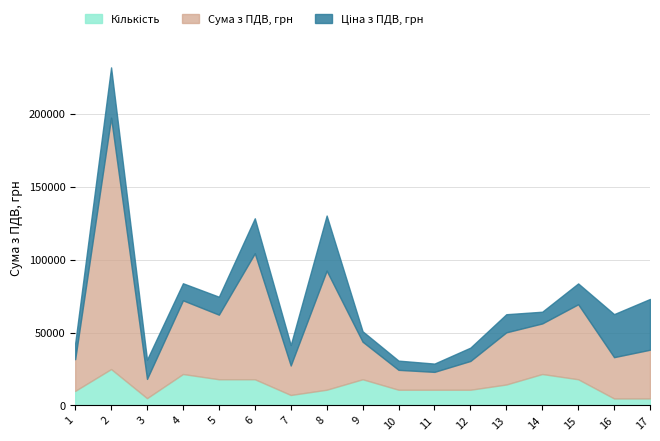

Which category has the highest value in the Ціна з ПДВ, грн series?

8